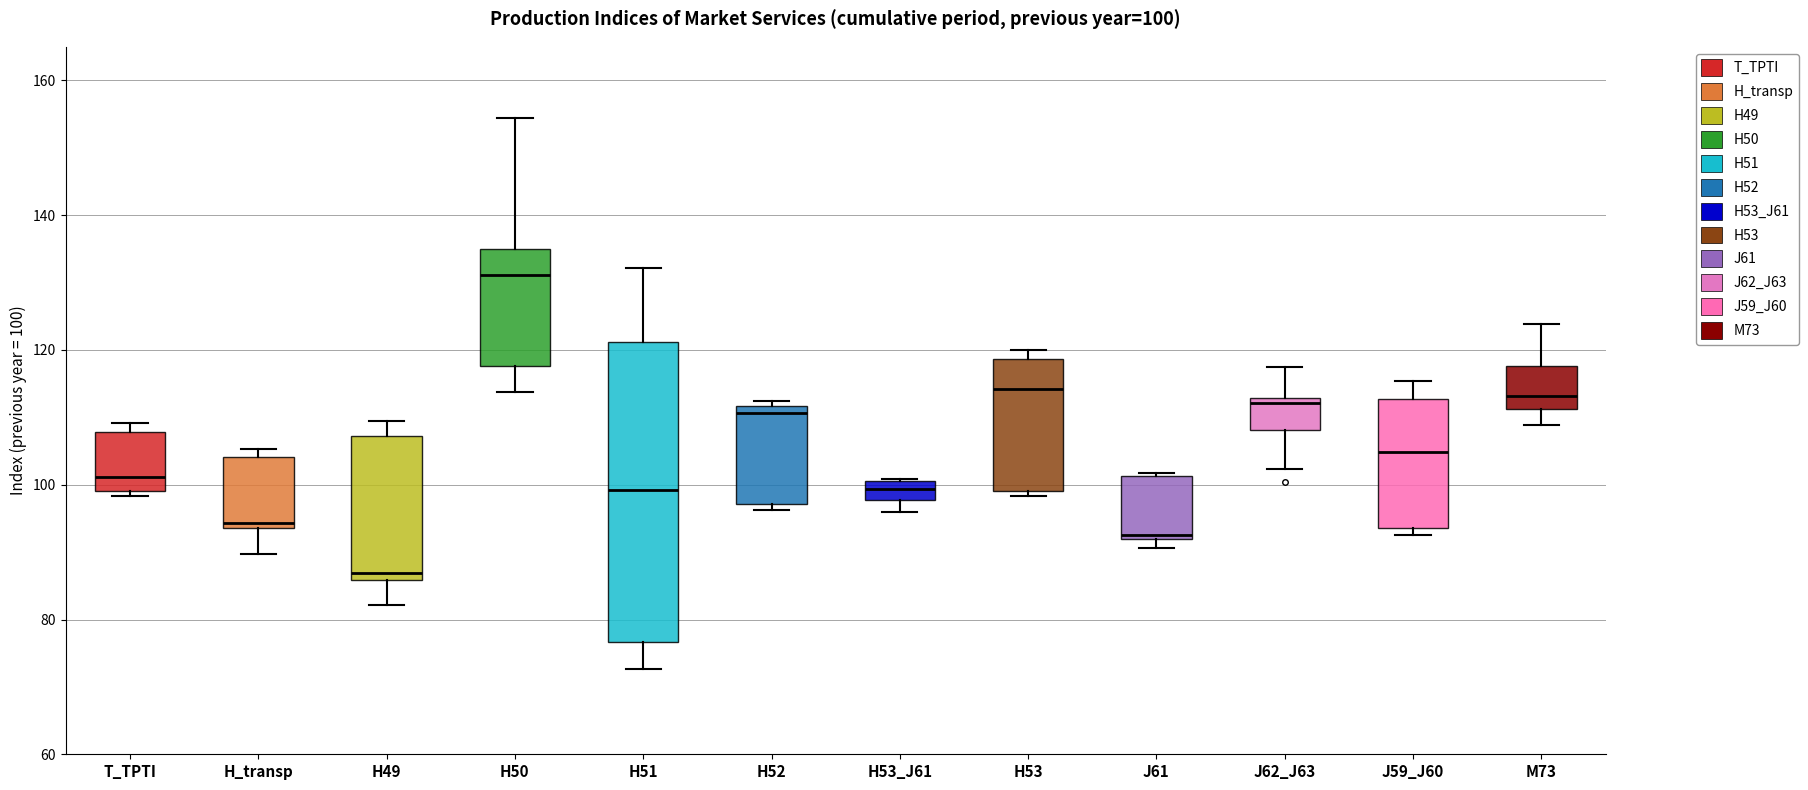

Comparing the boxes themselves (not the whiskers), which one is the tallest?

H51